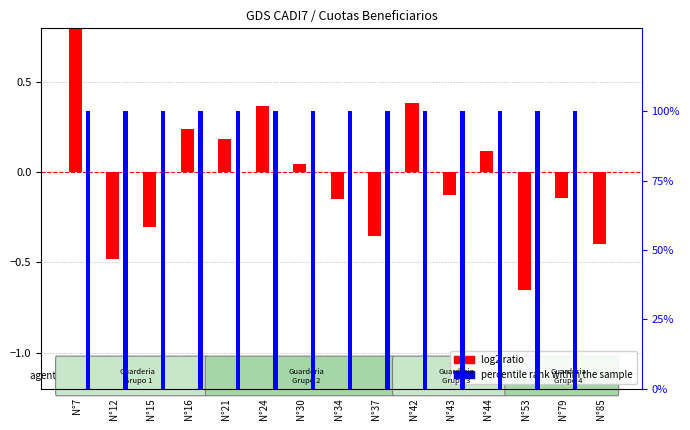

True or false: log2 ratio has a value of -0.1 at N°34.

False